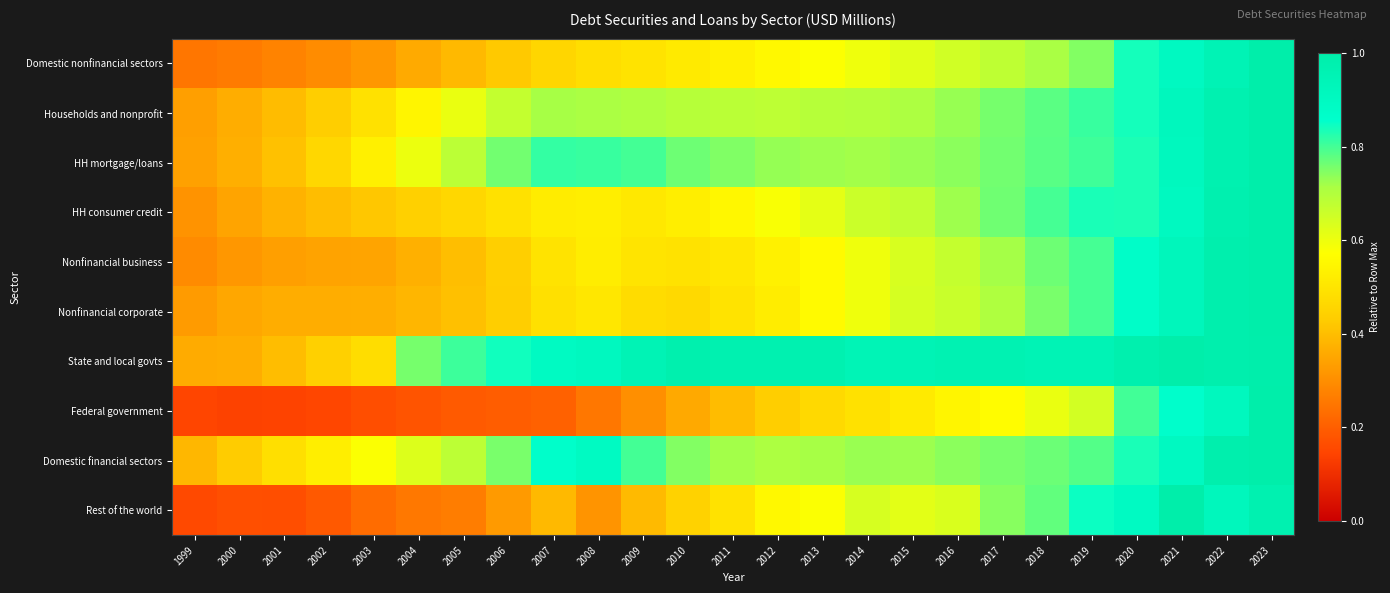

What is the maximum value shown in the chart?

1.0